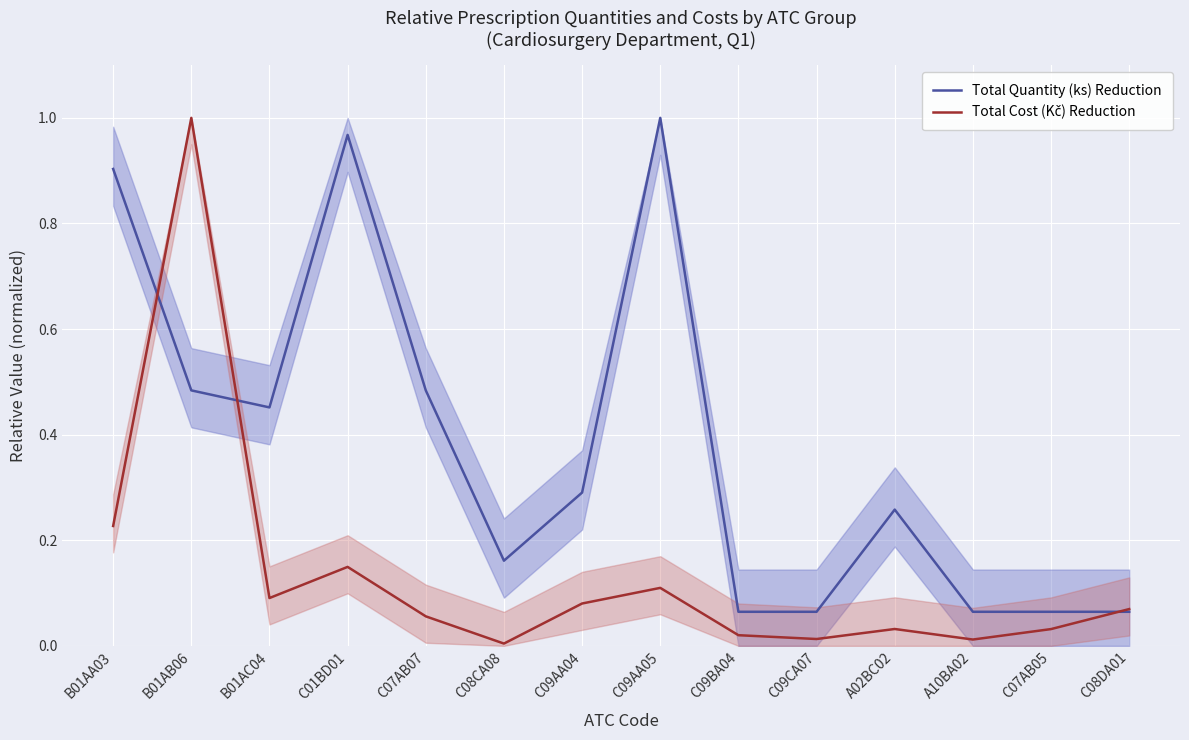

What is the total value across all series at C07AB05?

0.1